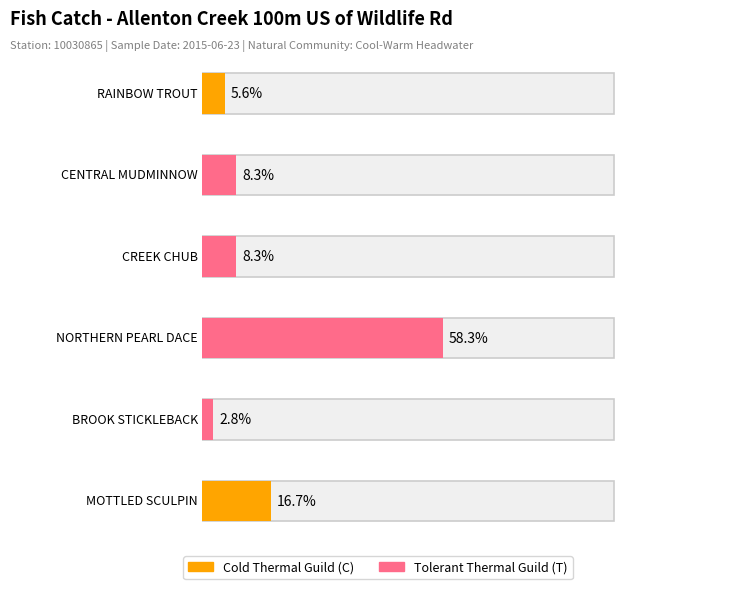

Rank the categories by value from highest to lowest.

NORTHERN PEARL DACE, MOTTLED SCULPIN, CENTRAL MUDMINNOW, CREEK CHUB, RAINBOW TROUT, BROOK STICKLEBACK